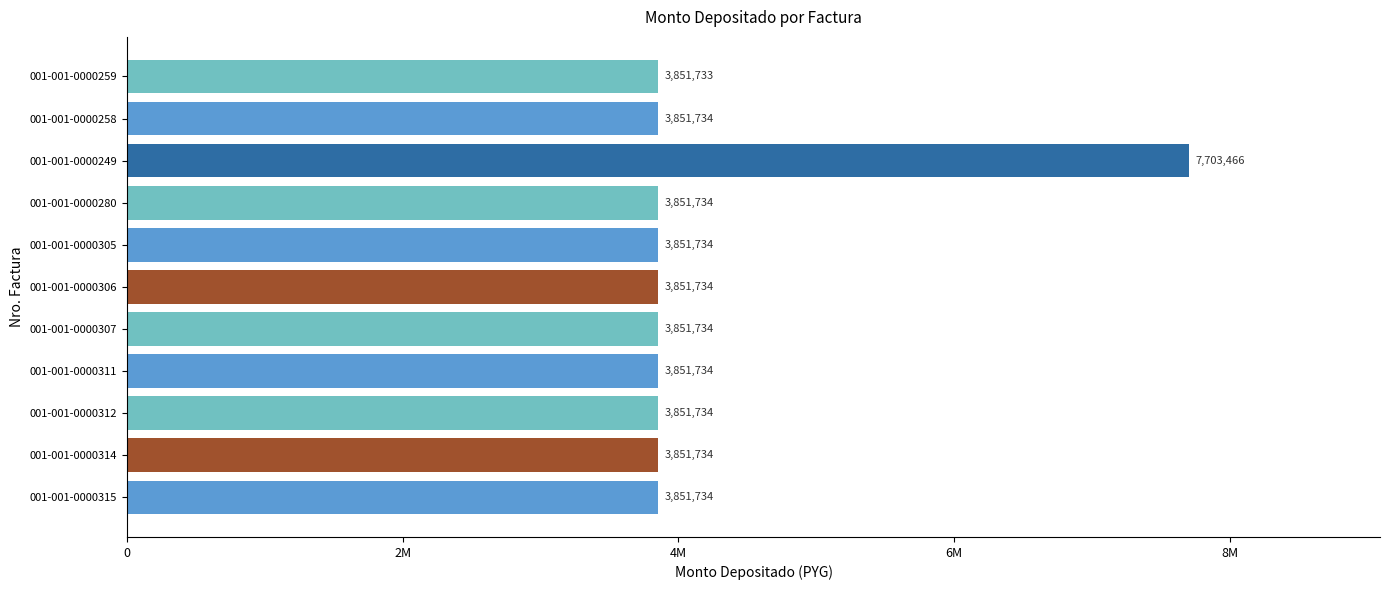

Are the bars horizontal?

Yes